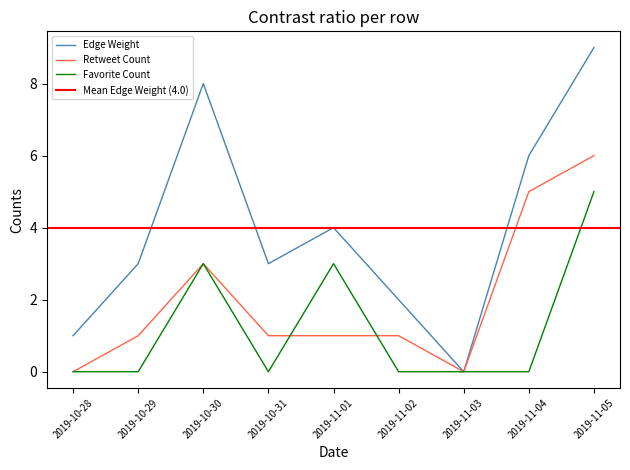

Rank the categories by Retweet Count value from lowest to highest.

2019-10-28, 2019-11-03, 2019-10-29, 2019-10-31, 2019-11-01, 2019-11-02, 2019-10-30, 2019-11-04, 2019-11-05